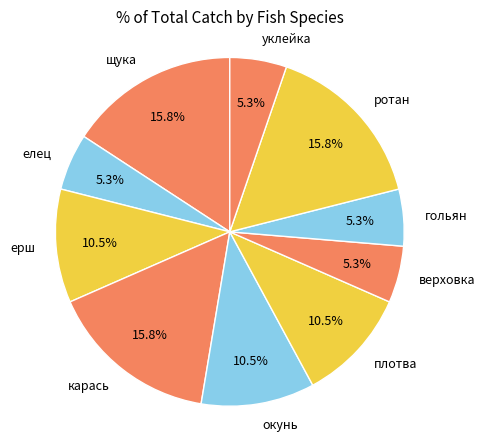

Between ерш and гольян, which is larger?

ерш